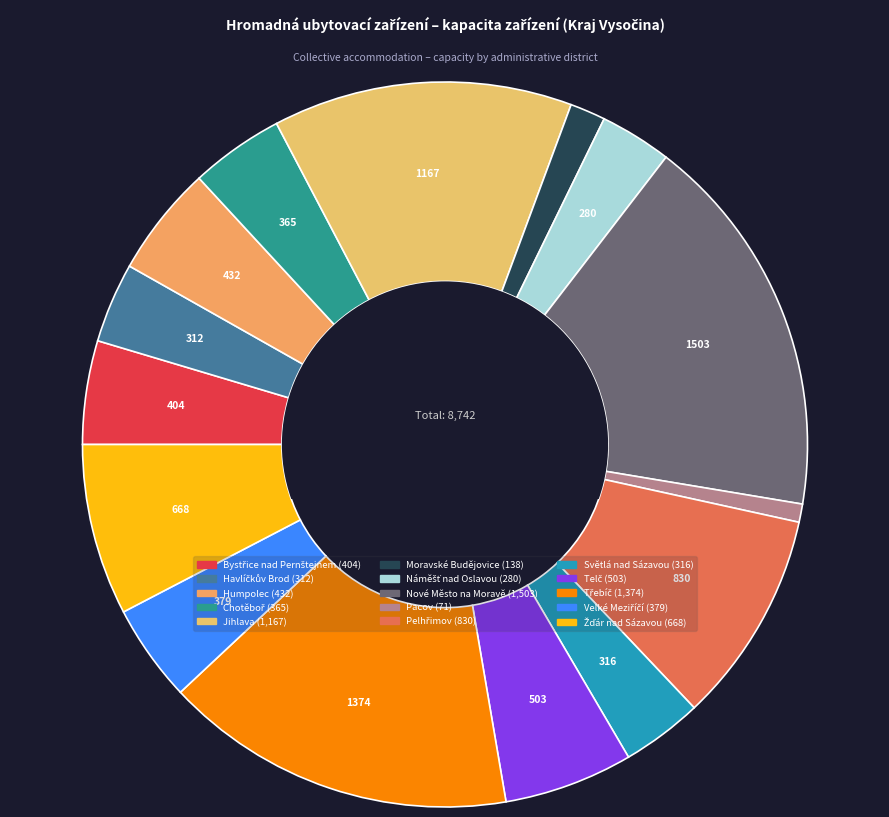

Which slice is the smallest?

Pacov